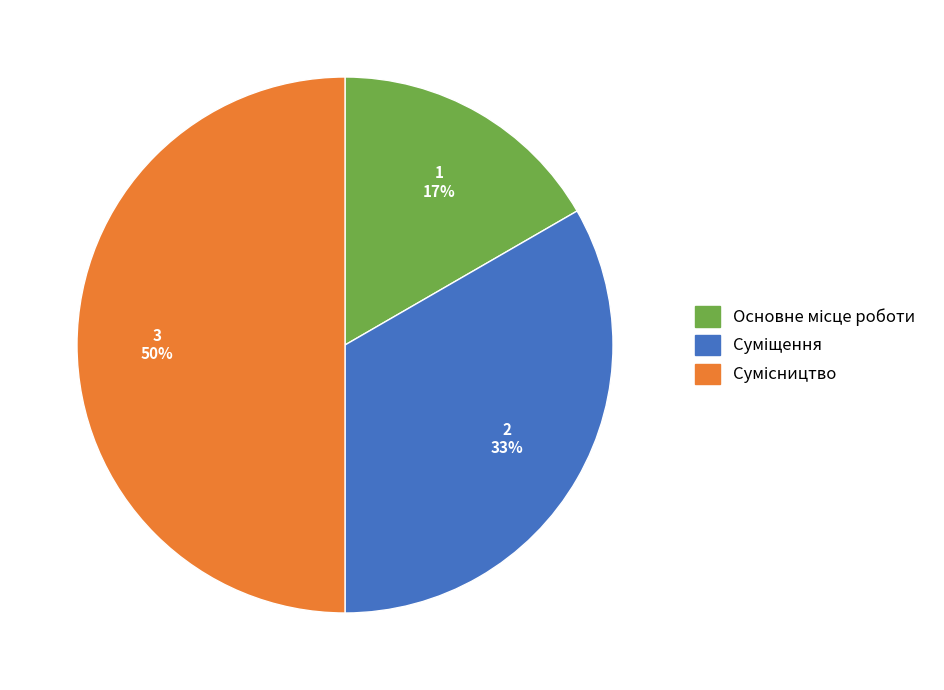

To the nearest percent, what is the average slice percentage?

33%